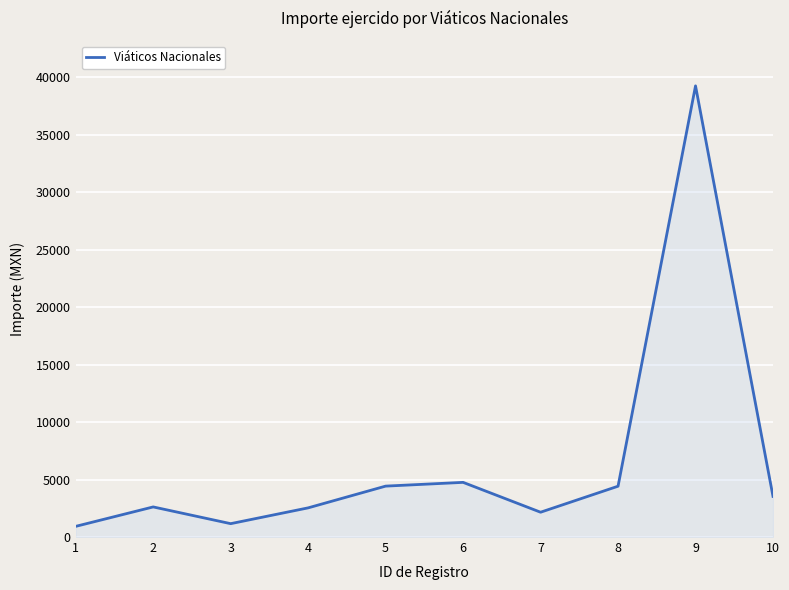

What is the difference between the maximum and minimum values?

38341.7